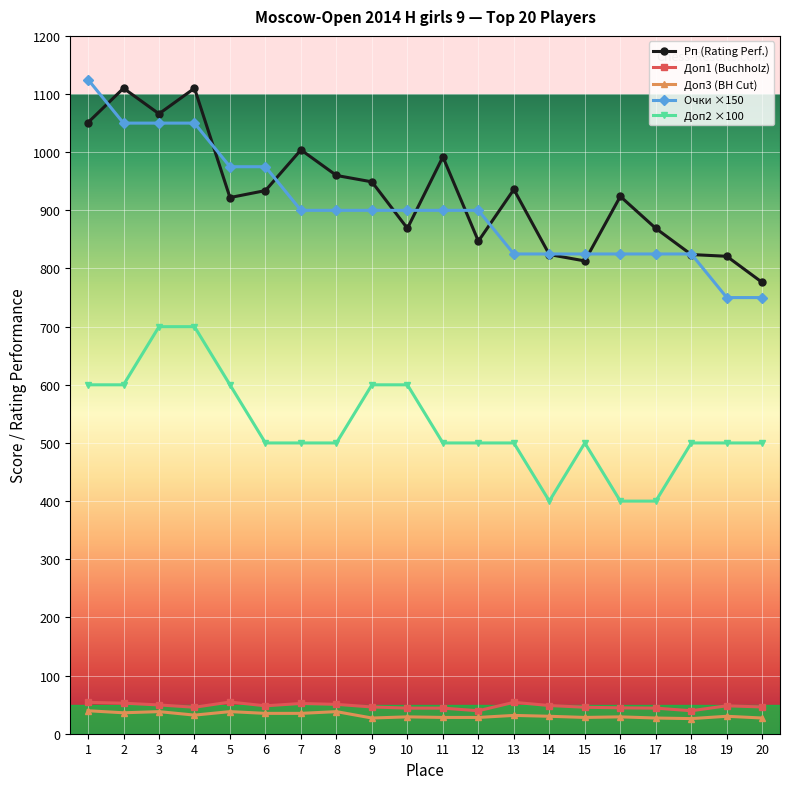

What is the sum of the Доп1 (Buchholz) values at 8 and 11?

94.5